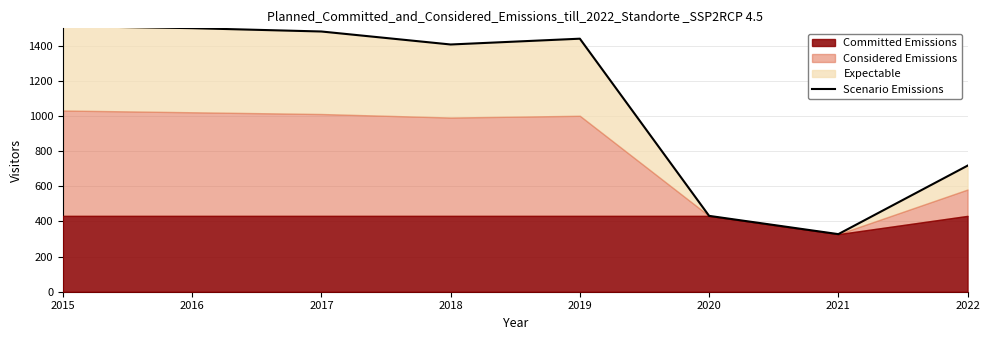

How many data points are above 1441?

3